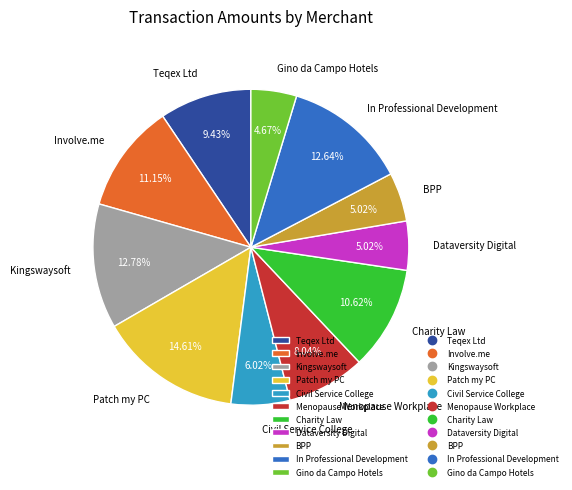

How many slices are in this pie chart?

11